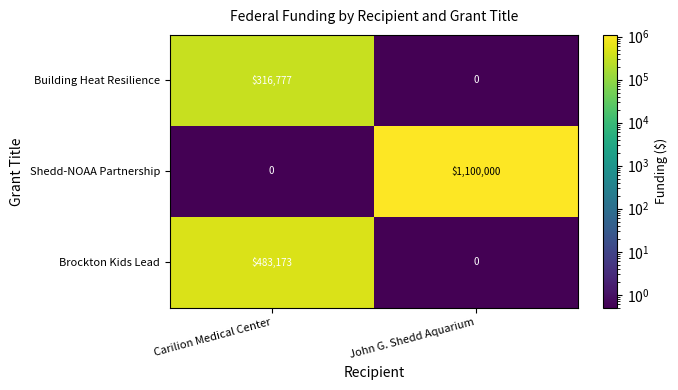

What is the maximum value shown in the chart?

1100000